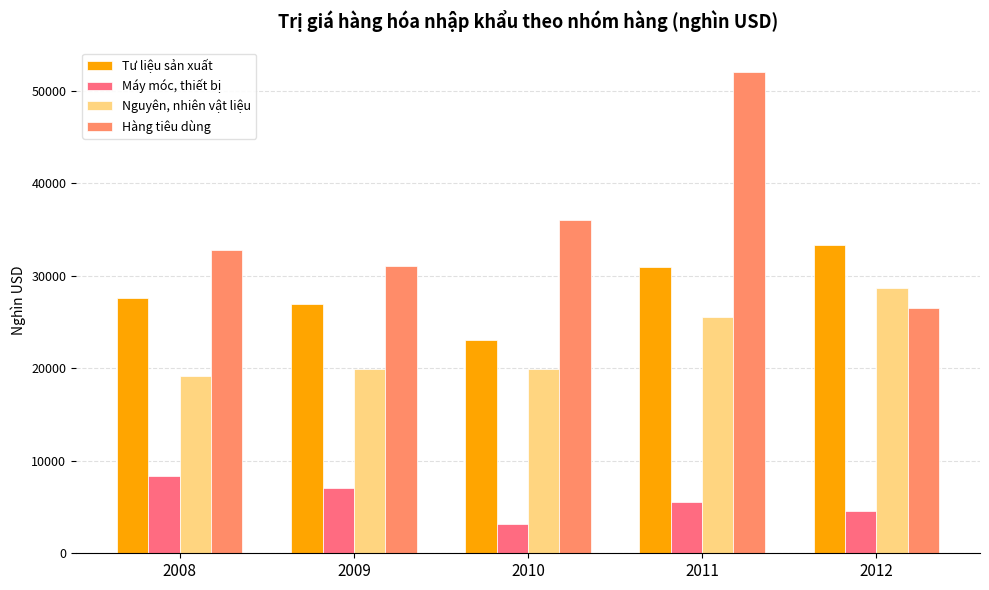

What is the difference between the highest and lowest values at 2010?

32800